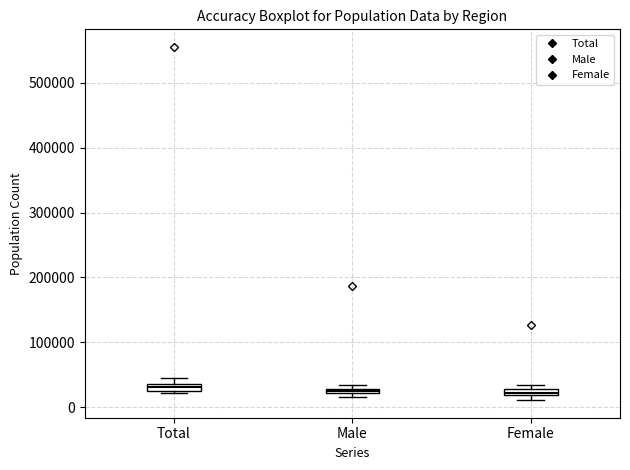

Where is the lower edge of the box for Male on the y-axis? The values are not printed on the chart, so give them approximately, as read against the axis.

20000